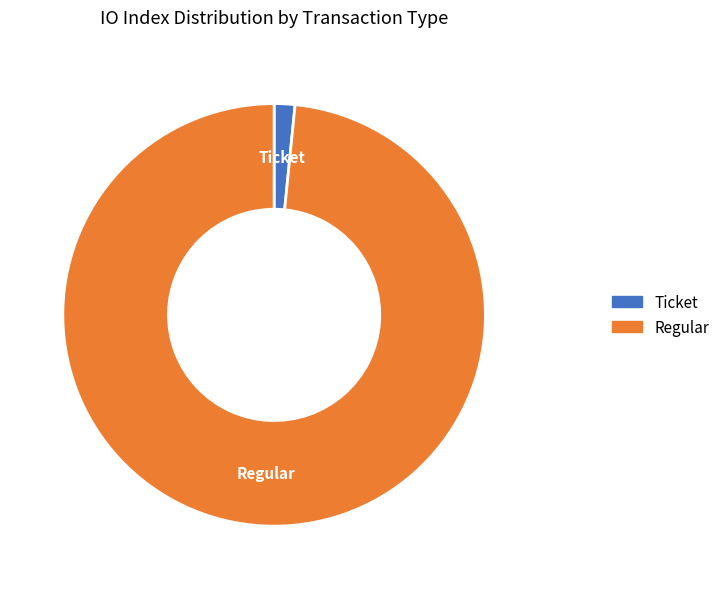

Rank the categories by value from lowest to highest.

Ticket, Regular